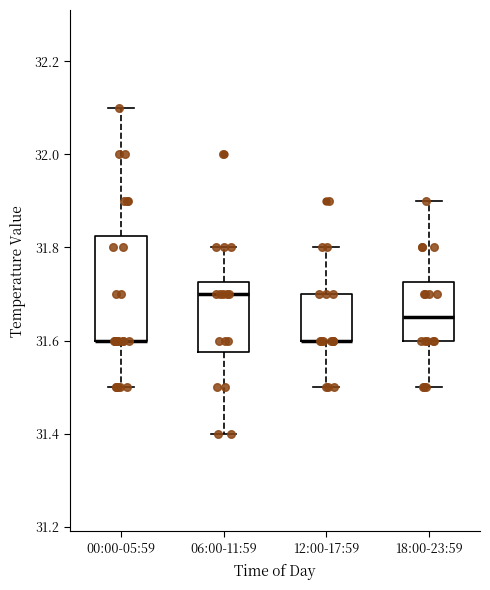

Reading left to right, transcribe this box plot: for each box, give where its median line is, the range the box spans, and where its two whiskers end, as read against the y-axis. The values are not printed on the chart, so give them approximately, as read against the axis.

00:00-05:59: median 31.60 (drawn on the box's lower edge), box 31.60 to 31.82, whiskers 31.50 to 32.10
06:00-11:59: median 31.70, box 31.58 to 31.72, whiskers 31.40 to 31.80
12:00-17:59: median 31.60 (drawn on the box's lower edge), box 31.60 to 31.70, whiskers 31.50 to 31.80
18:00-23:59: median 31.66, box 31.60 to 31.72, whiskers 31.50 to 31.90